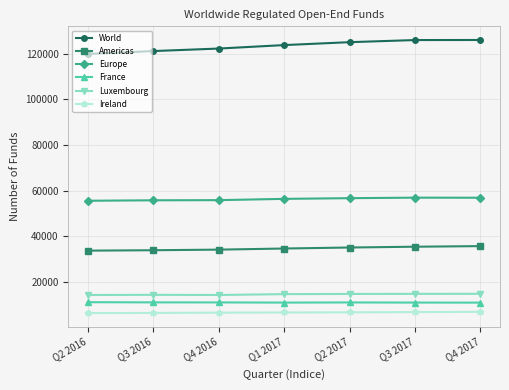

What are all the series names shown in the legend?

World, Americas, Europe, France, Luxembourg, Ireland